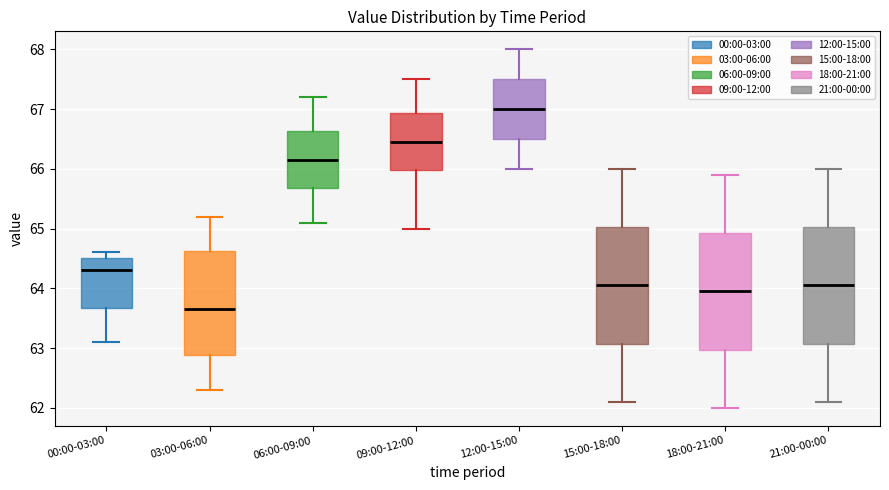

Which box has the highest median line?

12:00-15:00